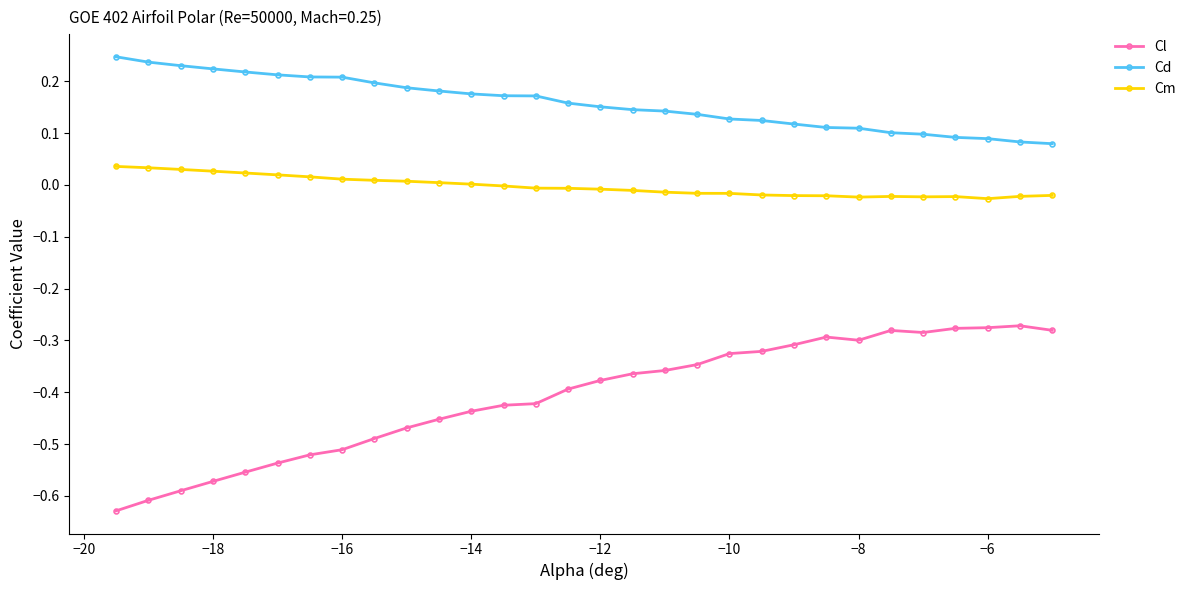

Which series has the largest total across all categories?

Cd